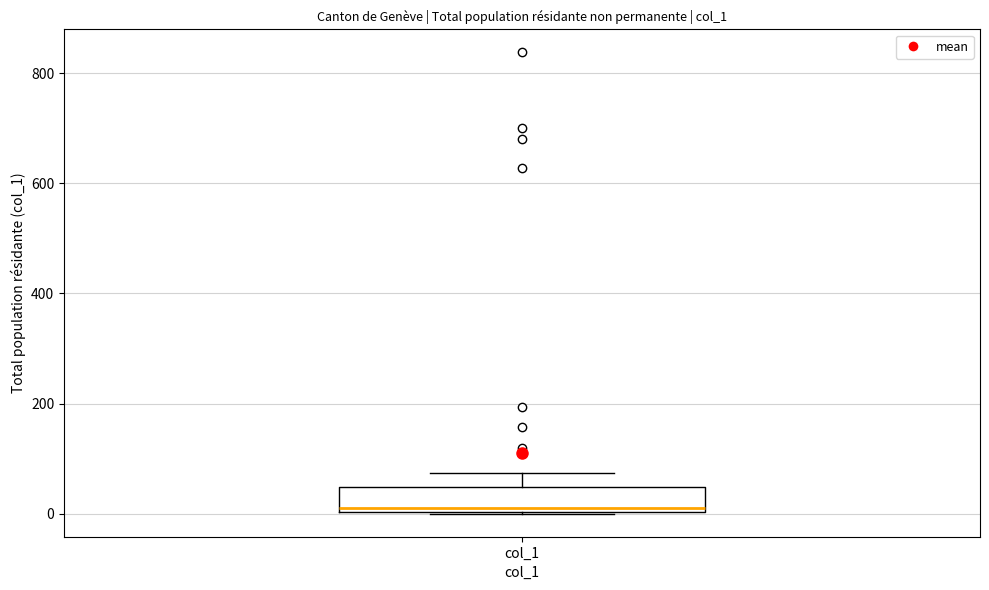

Read this box plot against the y-axis: the position of the median line, the range covered by the box, and the ends of both whiskers. The values are not printed on the chart, so give them approximately, as read against the axis.

median 20, box 0 to 40, whiskers 0 to 80